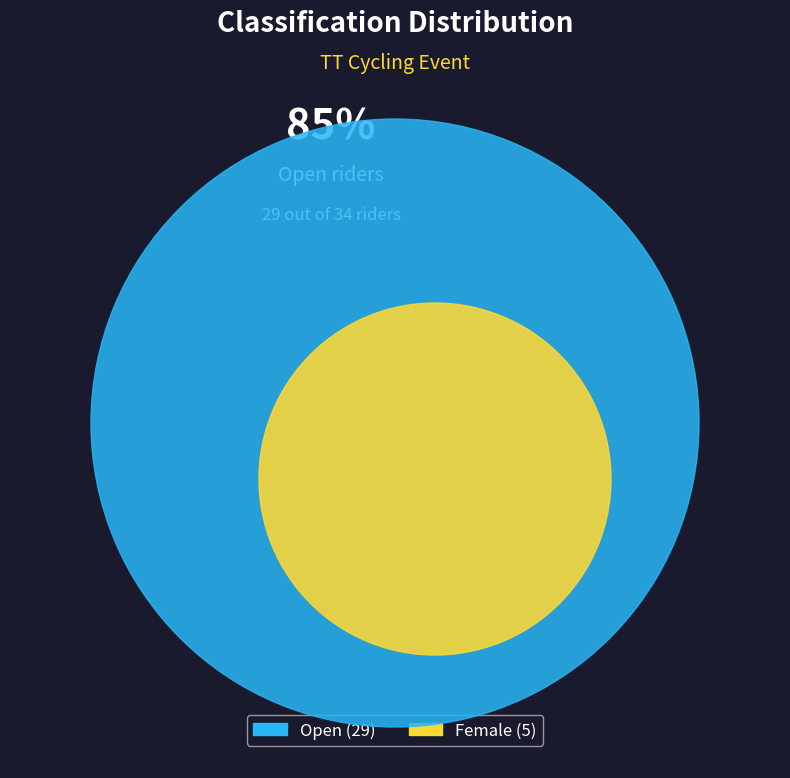

What percentage is NOT represented by Female?

85.3%